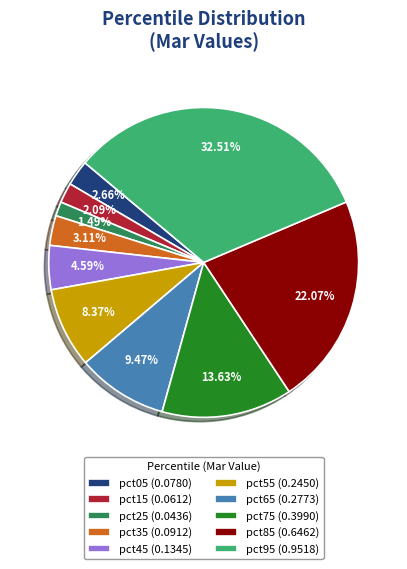

Which slice is the largest?

pct95